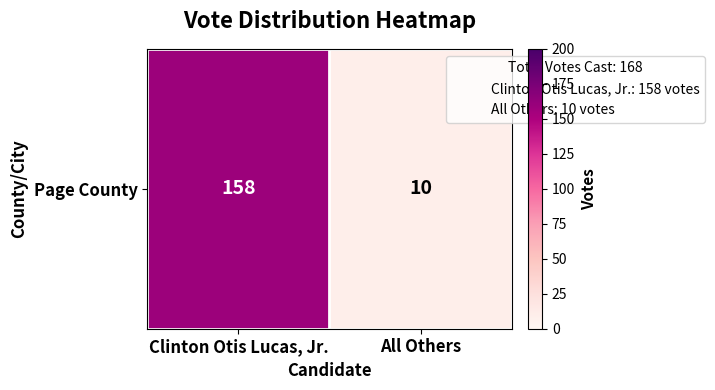

What value does the data have at All Others, to the nearest 10?

10